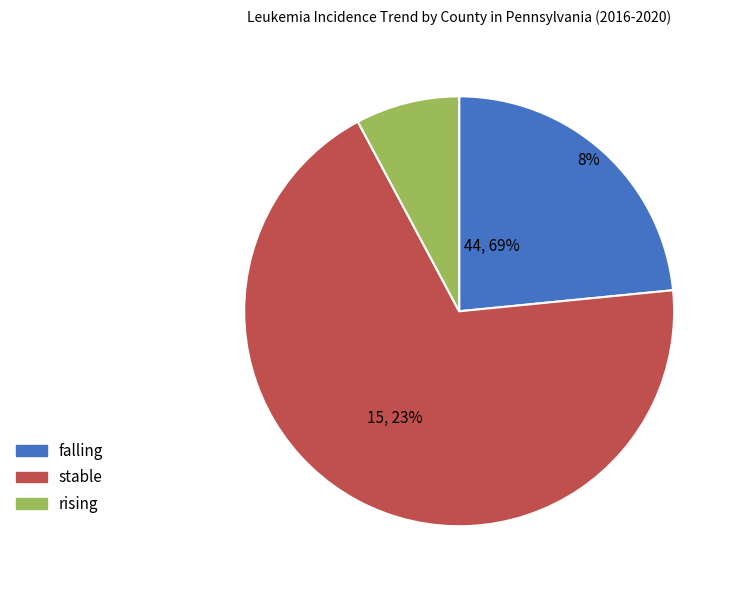

What is the change in value from falling to rising?

-10